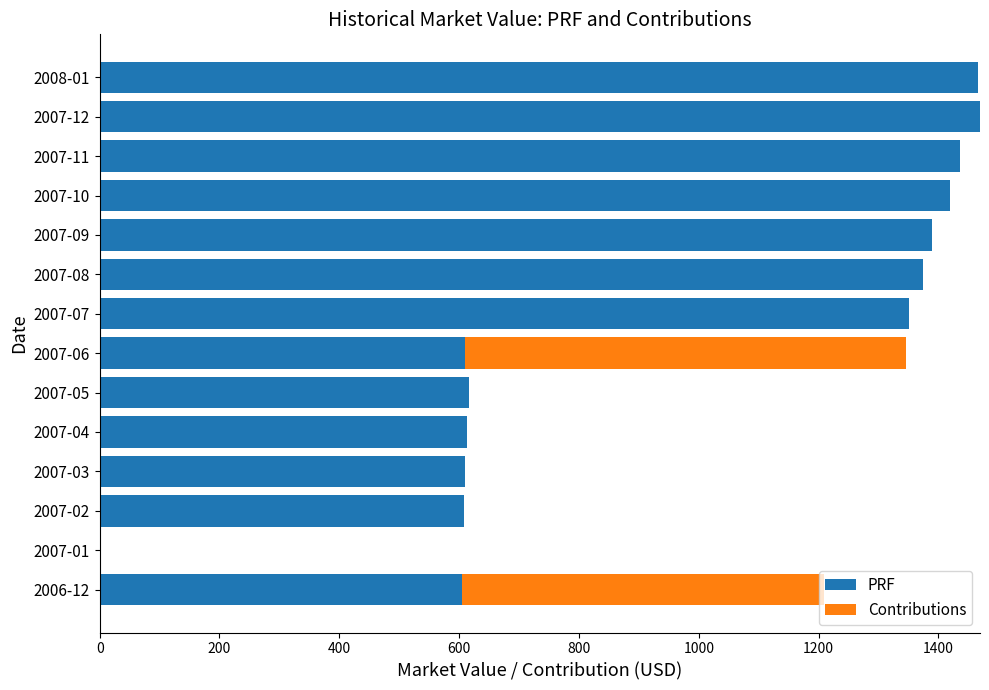

Count the number of categories in the chart.

14